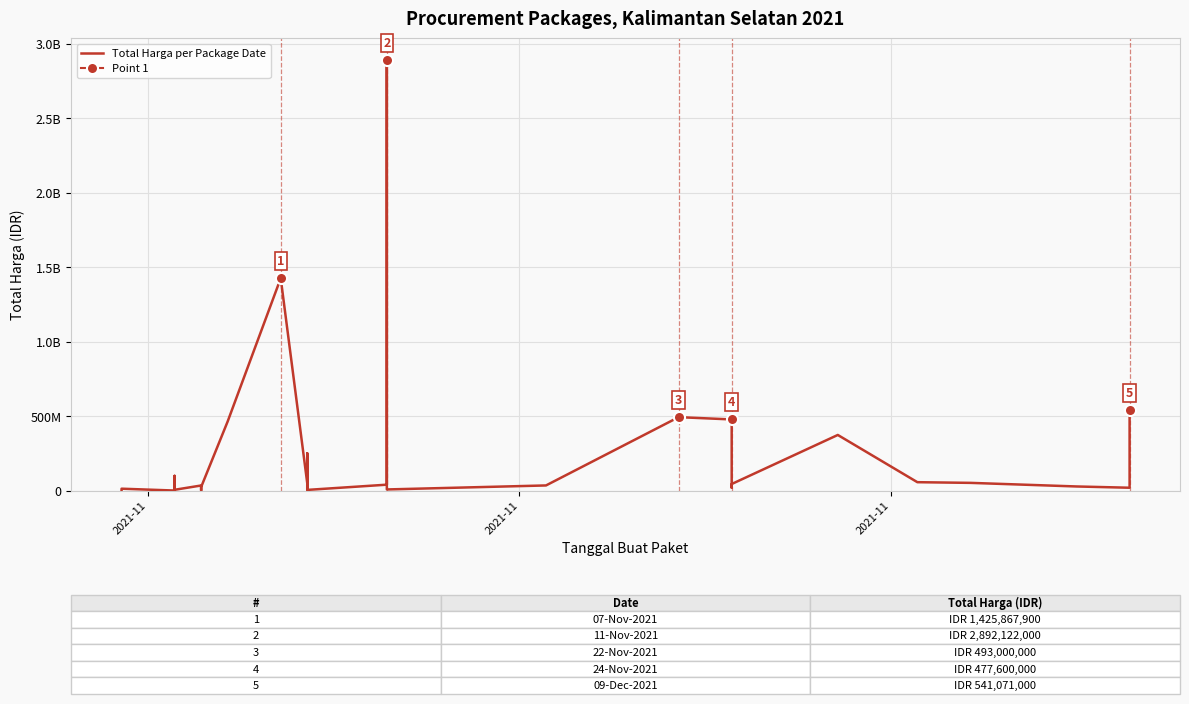

At which category does the data reach its first local valley?

2021-11